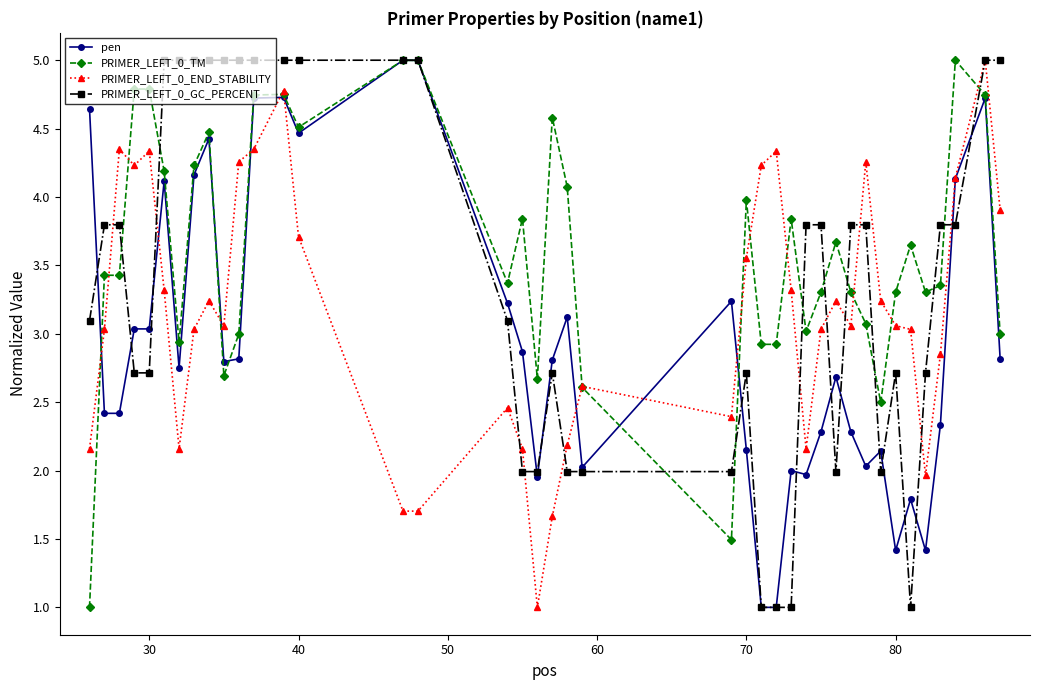

List the series in order of their overall mean, lowest first.

pen, PRIMER_LEFT_0_END_STABILITY, PRIMER_LEFT_0_GC_PERCENT, PRIMER_LEFT_0_TM